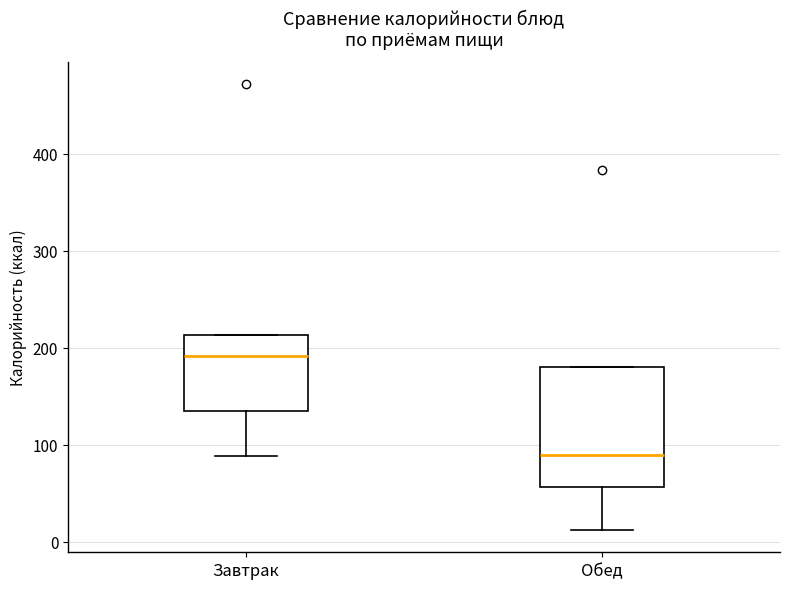

Reading left to right, transcribe this box plot: for each box, give where its median line is, the range the box spans, and where its two whiskers end, as read against the y-axis. The values are not printed on the chart, so give them approximately, as read against the axis.

Завтрак: median 190, box 140 to 210, whiskers 90 to 210
Обед: median 90, box 60 to 180, whiskers 10 to 180